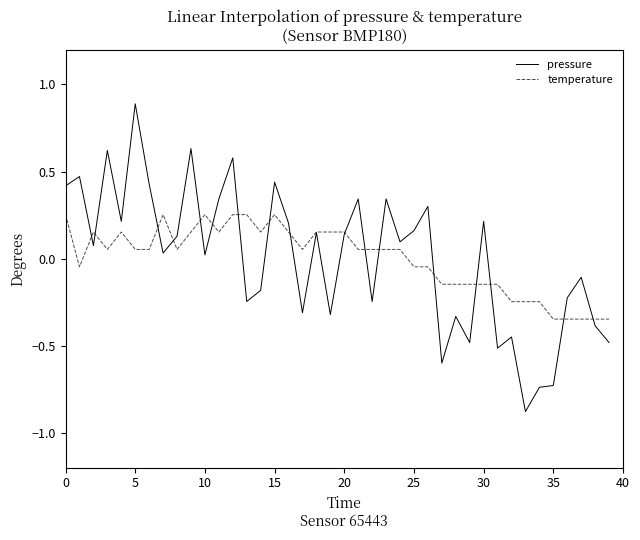

What is the maximum value for pressure?

0.9